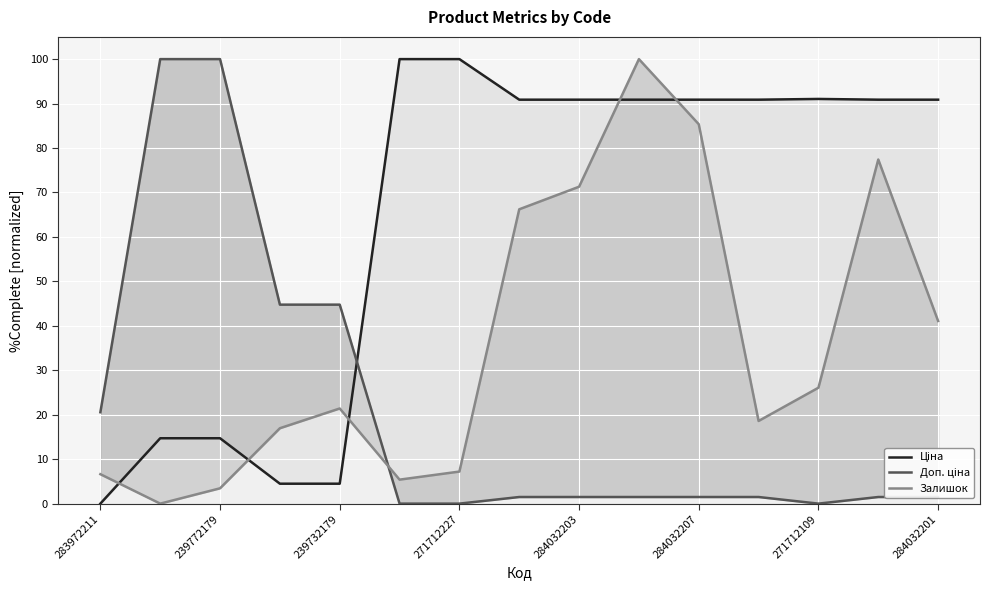

What is the label of the 14th point from the right?

239772179